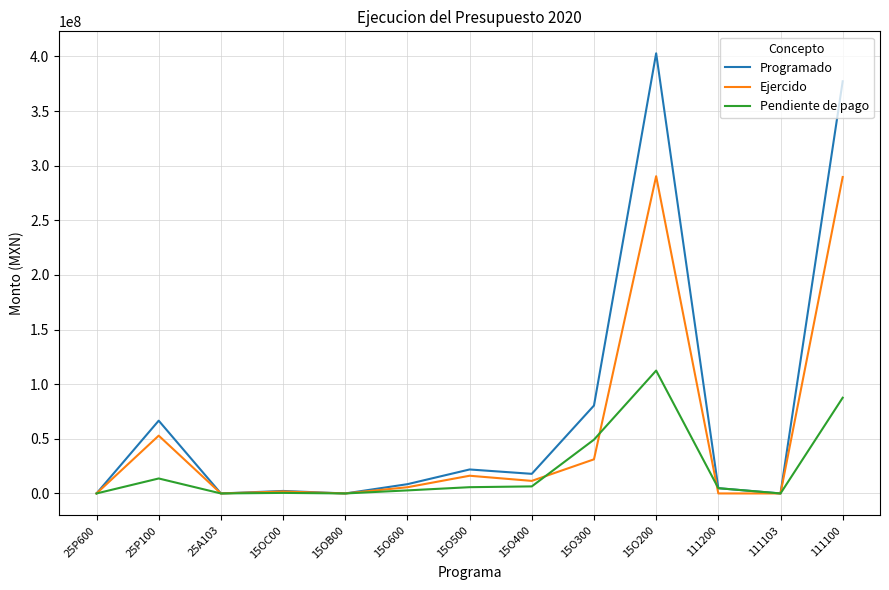

Where is Ejercido nearest to the value 145187972?

25P100